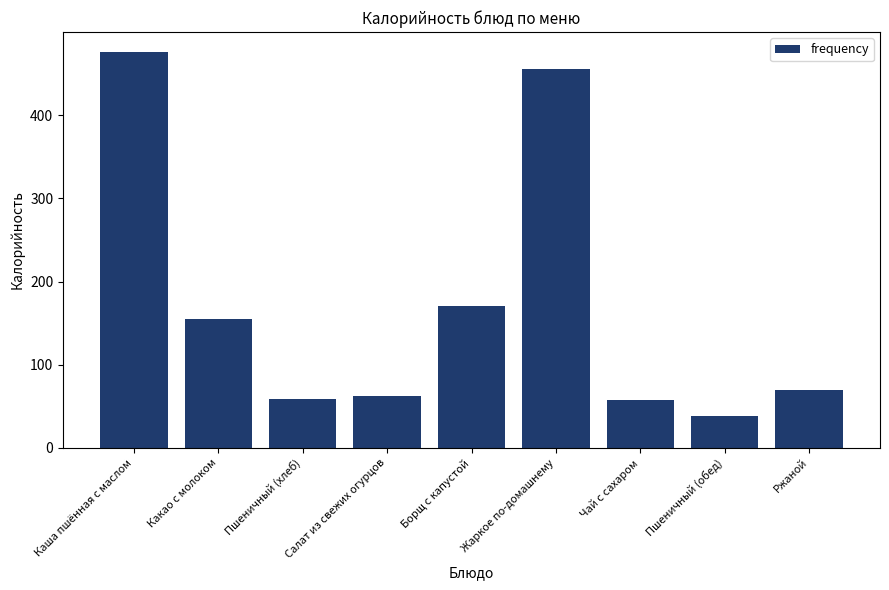

At which label is the value closest to 257?

Борщ с капустой